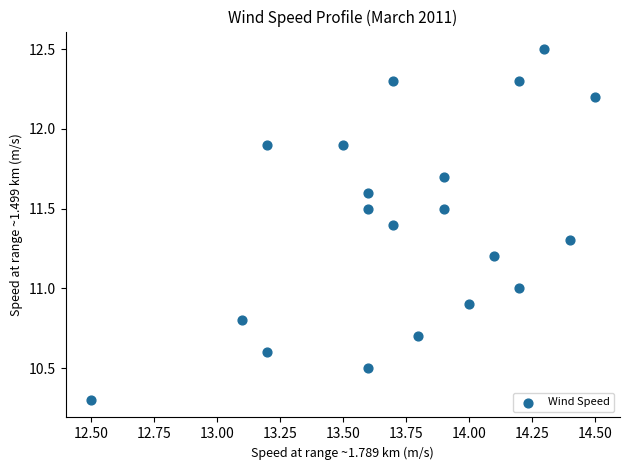

What is the range of Y values (max minus min)?

2.2